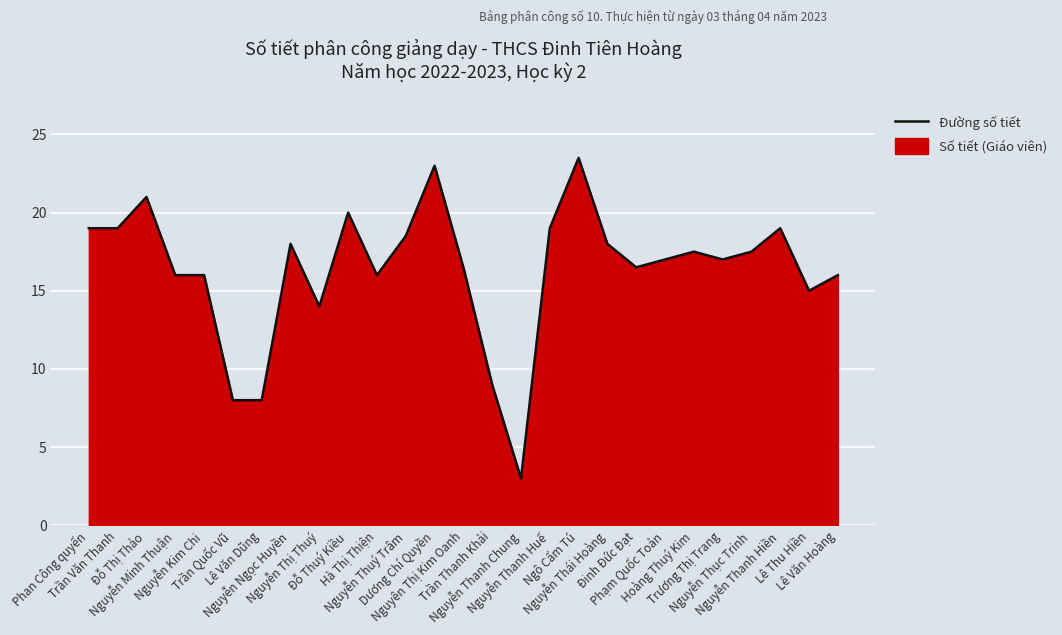

Between Nguyễn Minh Thuận and Nguyễn Kim Chi, which is larger?

Nguyễn Minh Thuận